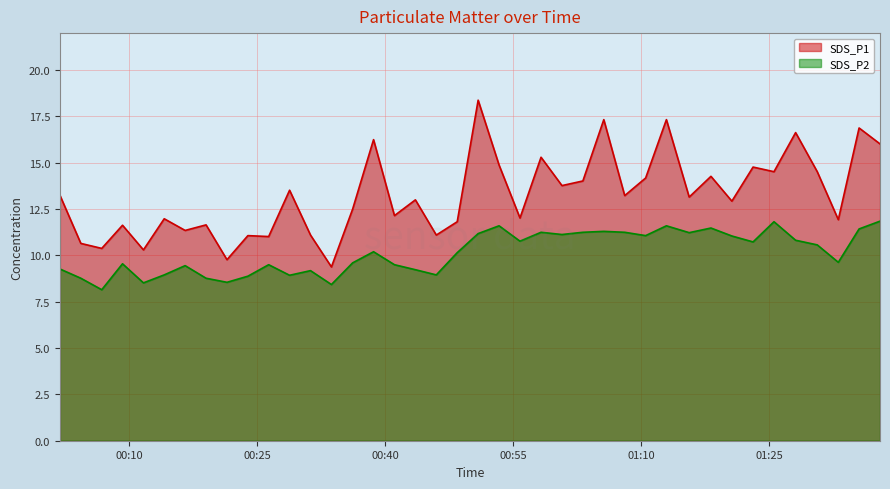

Does the chart display data point markers on the line(s)?

No